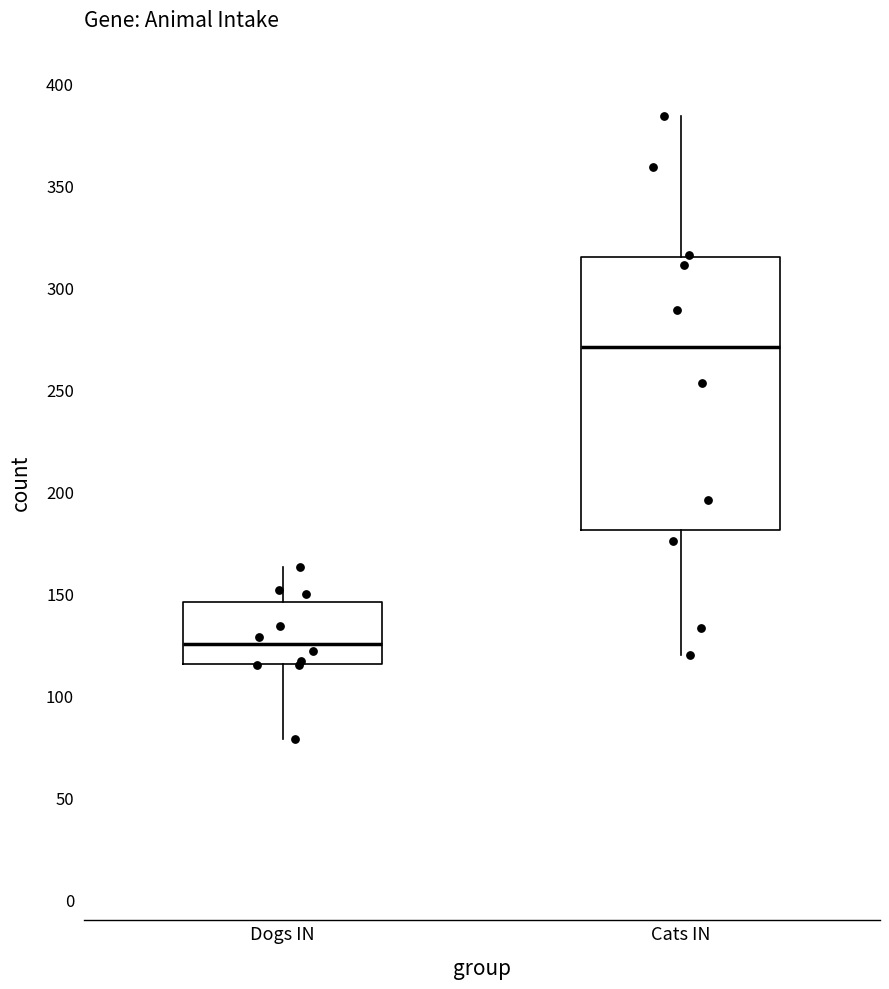

Which box has the lowest median line?

Dogs IN